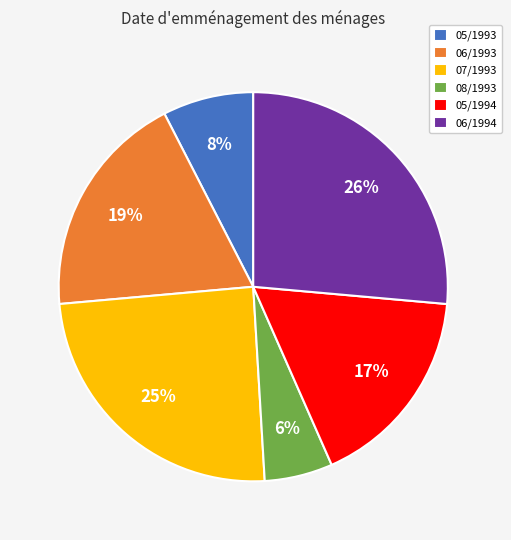

Rank the categories by value from lowest to highest.

08/1993, 05/1993, 05/1994, 06/1993, 07/1993, 06/1994